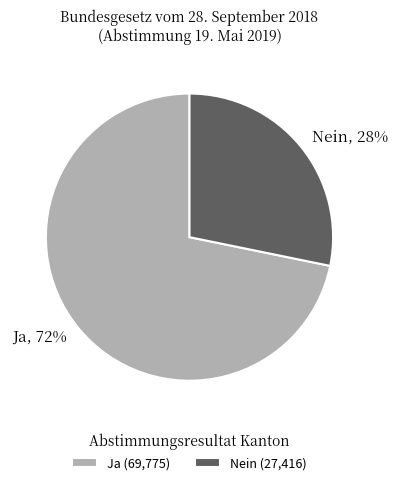

To the nearest percent, what portion does Nein represent?

28%